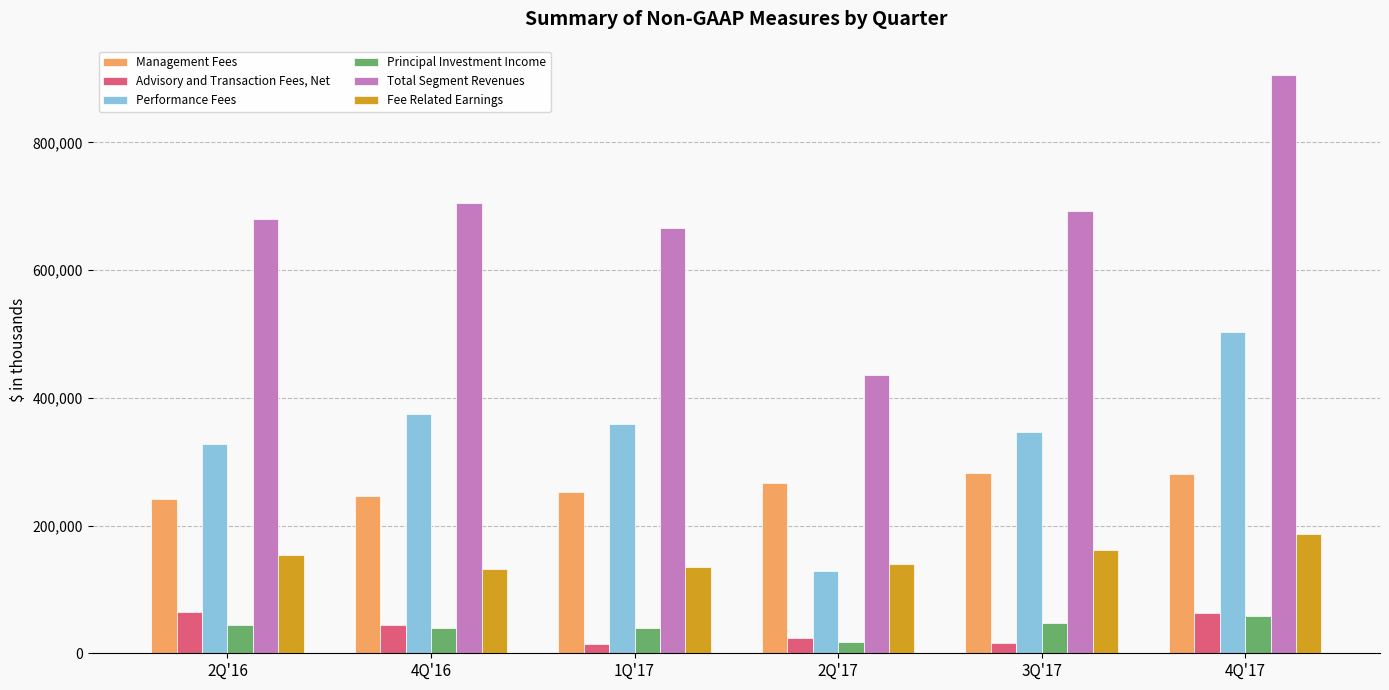

Rank the series by their maximum value, from highest to lowest.

Total Segment Revenues, Performance Fees, Management Fees, Fee Related Earnings, Advisory and Transaction Fees, Net, Principal Investment Income